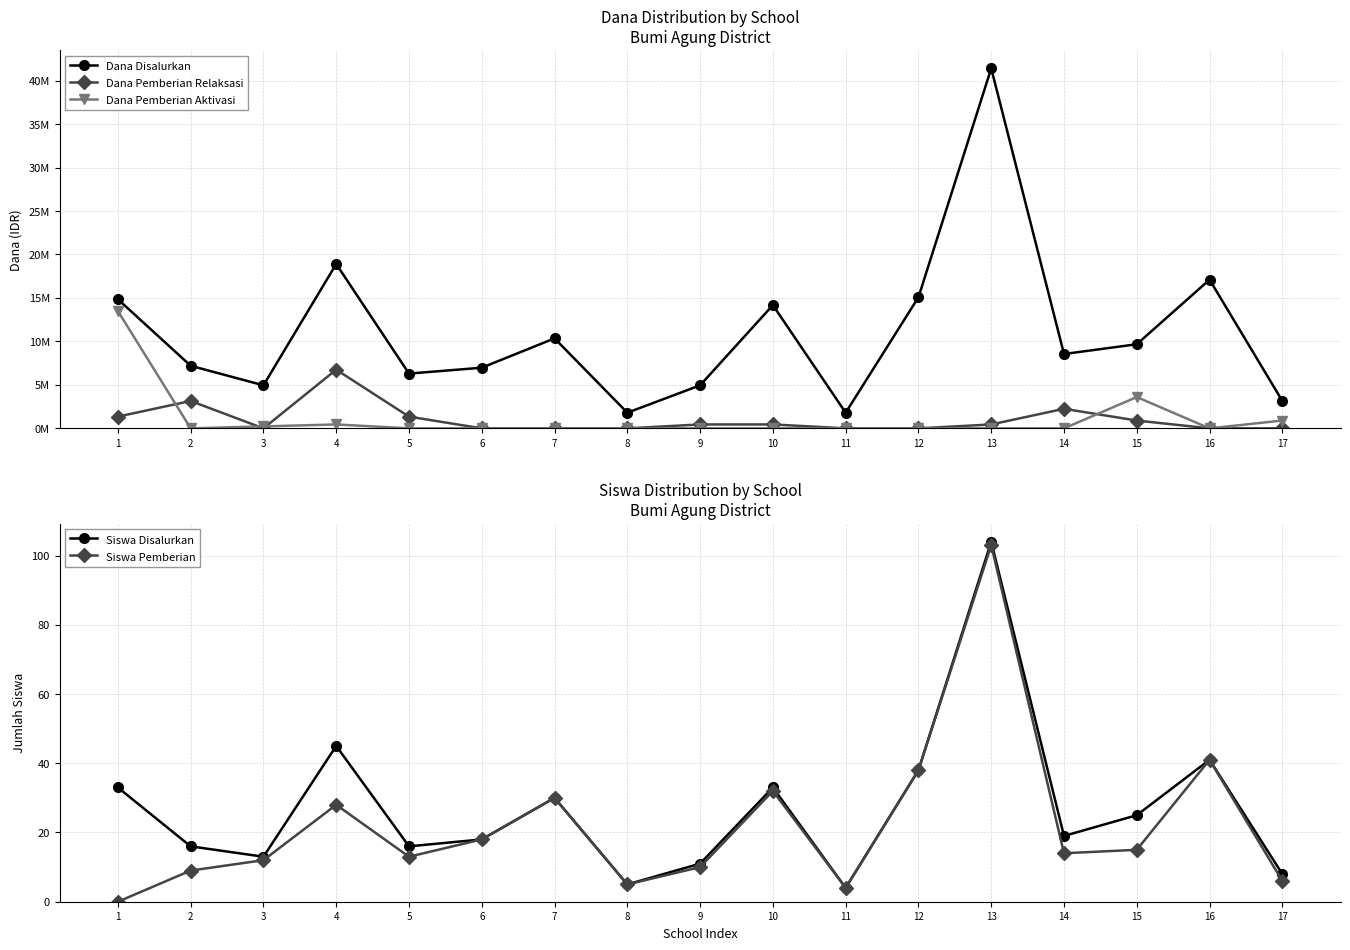

At 6, list the series in order from smallest to largest.

Dana Pemberian Relaksasi, Dana Pemberian Aktivasi, Siswa Disalurkan, Siswa Pemberian, Dana Disalurkan